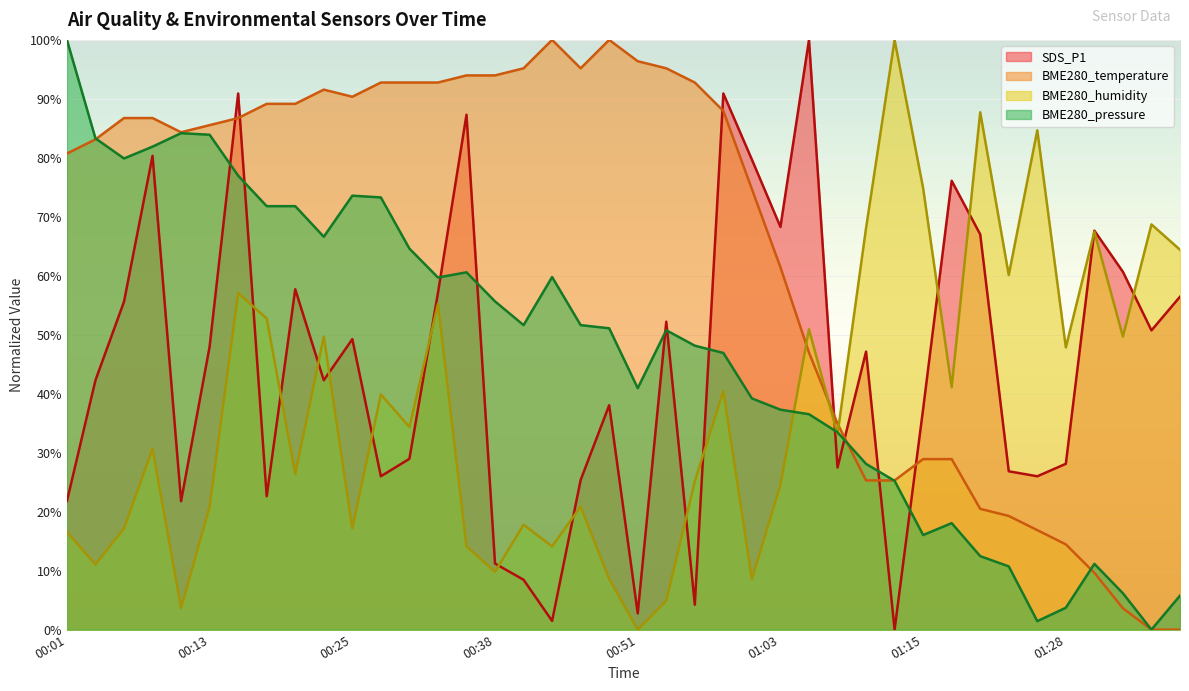

Reading left to right, extract all data points from this chart.

SDS_P1: 00:01=0.2	00:03=0.4	00:06=0.6	00:08=0.8	00:11=0.2	00:13=0.5	00:16=0.9	00:18=0.2	00:21=0.6	00:23=0.4	00:25=0.5	00:28=0.3	00:30=0.3	00:33=0.6	00:35=0.9	00:38=0.1	00:40=0.1	00:43=0.0	00:46=0.3	00:48=0.4	00:51=0.0	00:53=0.5	00:56=0.0	00:58=0.9	01:01=0.8	01:03=0.7	01:05=1.0	01:08=0.3	01:10=0.5	01:13=0.0	01:15=0.4	01:18=0.8	01:20=0.7	01:23=0.3	01:25=0.3	01:28=0.3	01:30=0.7	01:32=0.6	01:35=0.5	01:37=0.6
BME280_temperature: 00:01=0.8	00:03=0.8	00:06=0.9	00:08=0.9	00:11=0.8	00:13=0.9	00:16=0.9	00:18=0.9	00:21=0.9	00:23=0.9	00:25=0.9	00:28=0.9	00:30=0.9	00:33=0.9	00:35=0.9	00:38=0.9	00:40=1.0	00:43=1.0	00:46=1.0	00:48=1.0	00:51=1.0	00:53=1.0	00:56=0.9	00:58=0.9	01:01=0.7	01:03=0.6	01:05=0.5	01:08=0.3	01:10=0.3	01:13=0.3	01:15=0.3	01:18=0.3	01:20=0.2	01:23=0.2	01:25=0.2	01:28=0.1	01:30=0.1	01:32=0.0	01:35=0.0	01:37=0.0
BME280_humidity: 00:01=0.2	00:03=0.1	00:06=0.2	00:08=0.3	00:11=0.0	00:13=0.2	00:16=0.6	00:18=0.5	00:21=0.3	00:23=0.5	00:25=0.2	00:28=0.4	00:30=0.3	00:33=0.6	00:35=0.1	00:38=0.1	00:40=0.2	00:43=0.1	00:46=0.2	00:48=0.1	00:51=0.0	00:53=0.0	00:56=0.3	00:58=0.4	01:01=0.1	01:03=0.2	01:05=0.5	01:08=0.3	01:10=0.7	01:13=1.0	01:15=0.7	01:18=0.4	01:20=0.9	01:23=0.6	01:25=0.8	01:28=0.5	01:30=0.7	01:32=0.5	01:35=0.7	01:37=0.6
BME280_pressure: 00:01=1.0	00:03=0.8	00:06=0.8	00:08=0.8	00:11=0.8	00:13=0.8	00:16=0.8	00:18=0.7	00:21=0.7	00:23=0.7	00:25=0.7	00:28=0.7	00:30=0.6	00:33=0.6	00:35=0.6	00:38=0.6	00:40=0.5	00:43=0.6	00:46=0.5	00:48=0.5	00:51=0.4	00:53=0.5	00:56=0.5	00:58=0.5	01:01=0.4	01:03=0.4	01:05=0.4	01:08=0.3	01:10=0.3	01:13=0.3	01:15=0.2	01:18=0.2	01:20=0.1	01:23=0.1	01:25=0.0	01:28=0.0	01:30=0.1	01:32=0.1	01:35=0.0	01:37=0.1